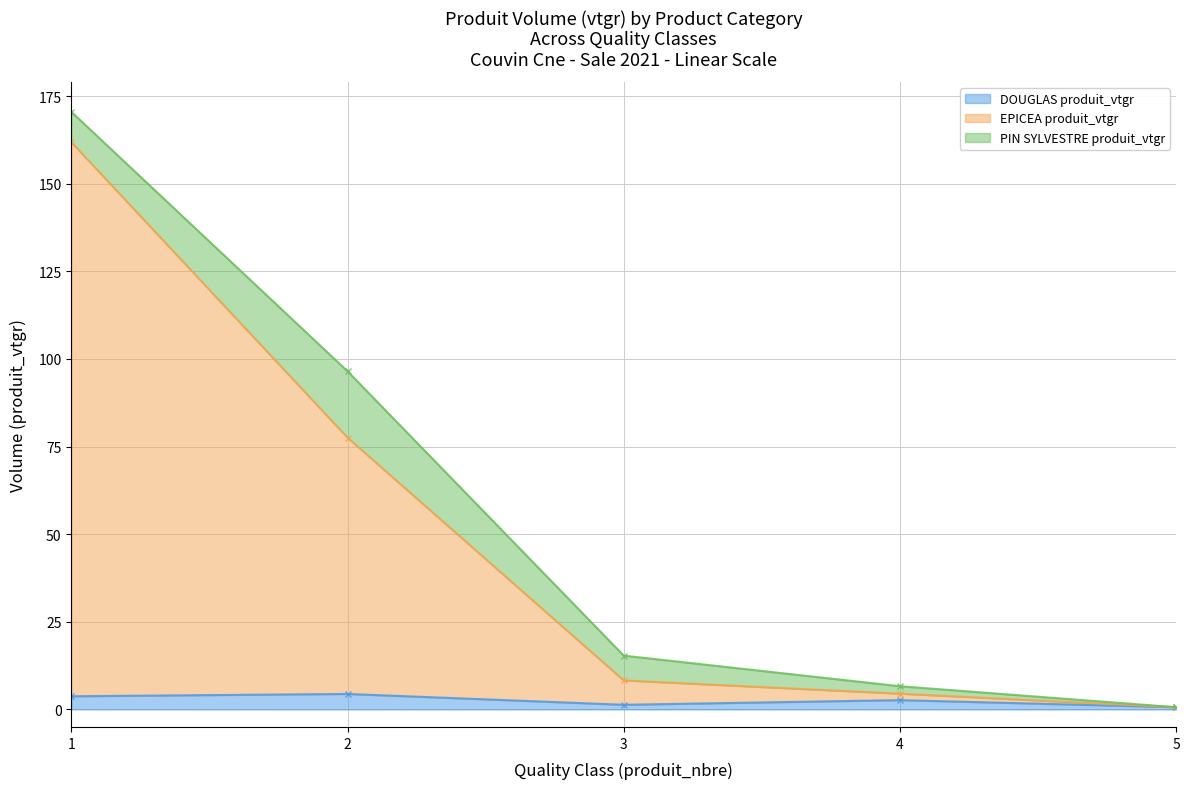

What value does the DOUGLAS produit_vtgr series have at 2?

4.4